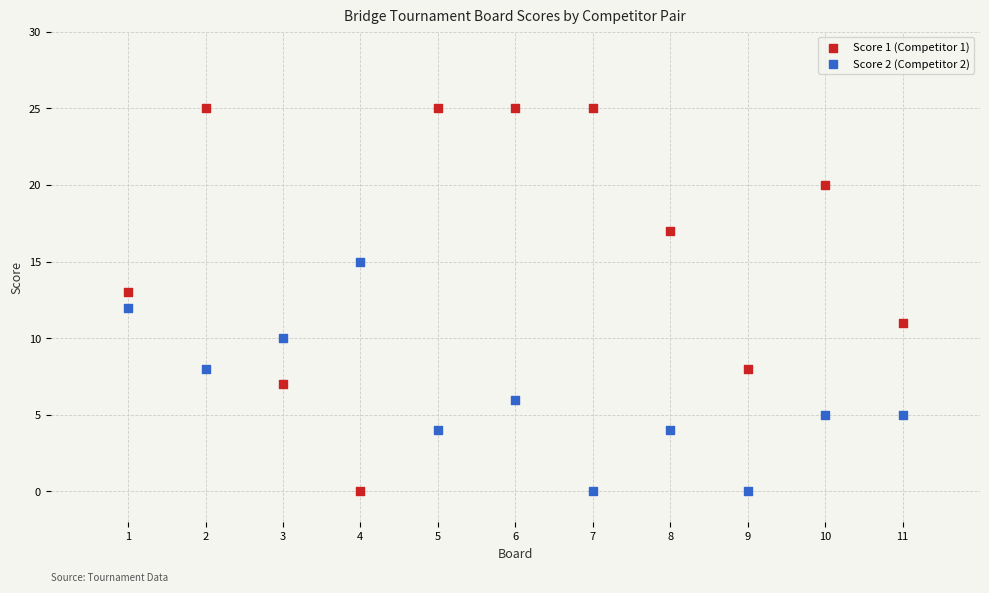

Which series has the largest Y range (max minus min)?

Score 1 (Competitor 1)